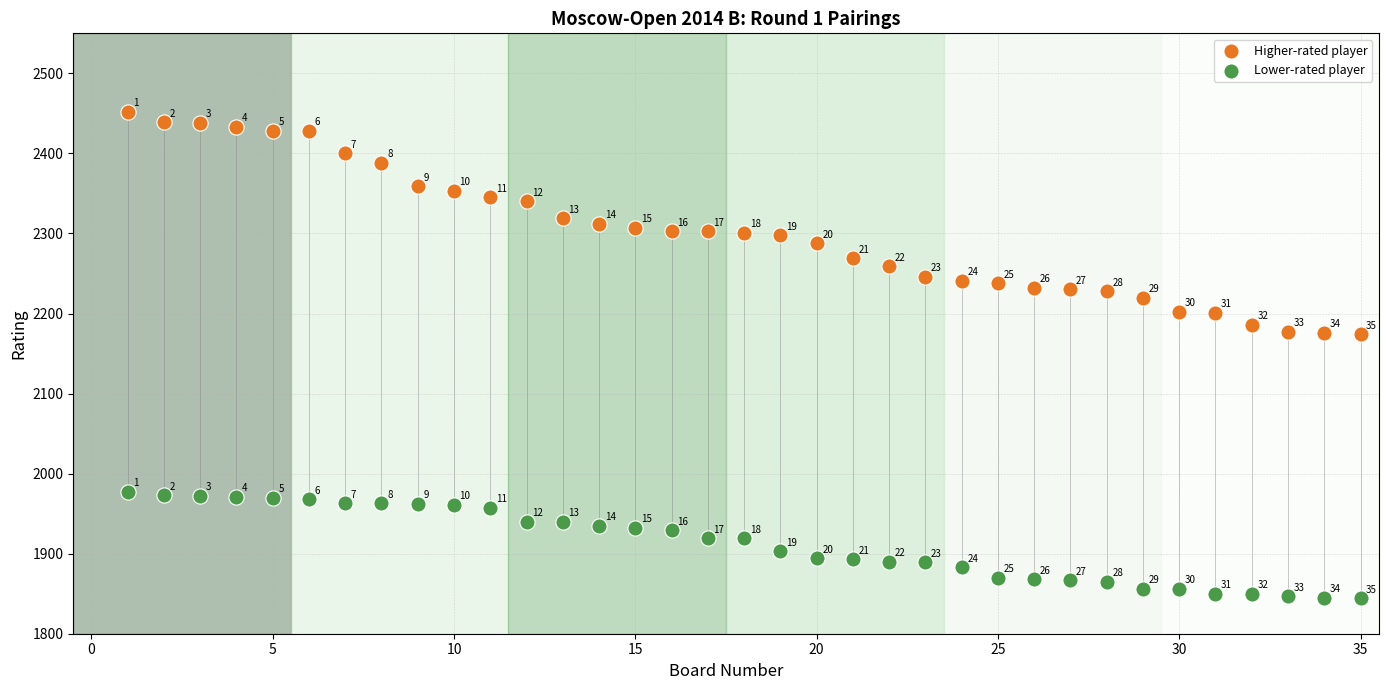

Which series contains the highest Y value?

Higher-rated player